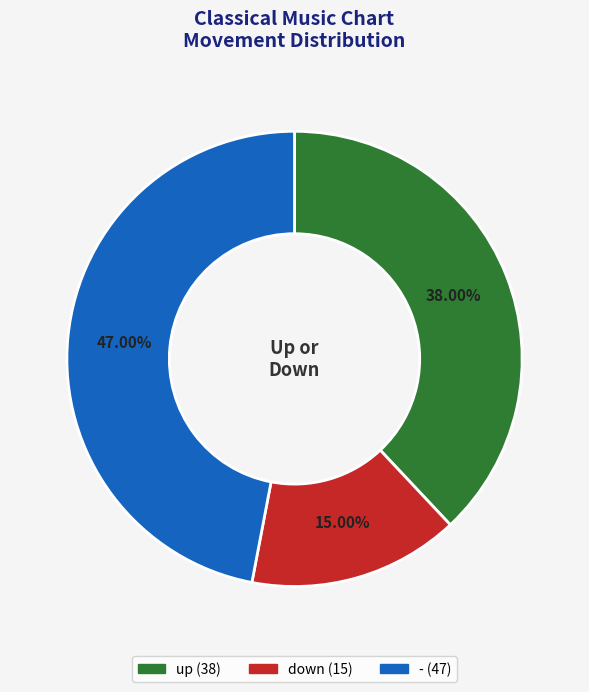

Between - and down, which is larger?

-